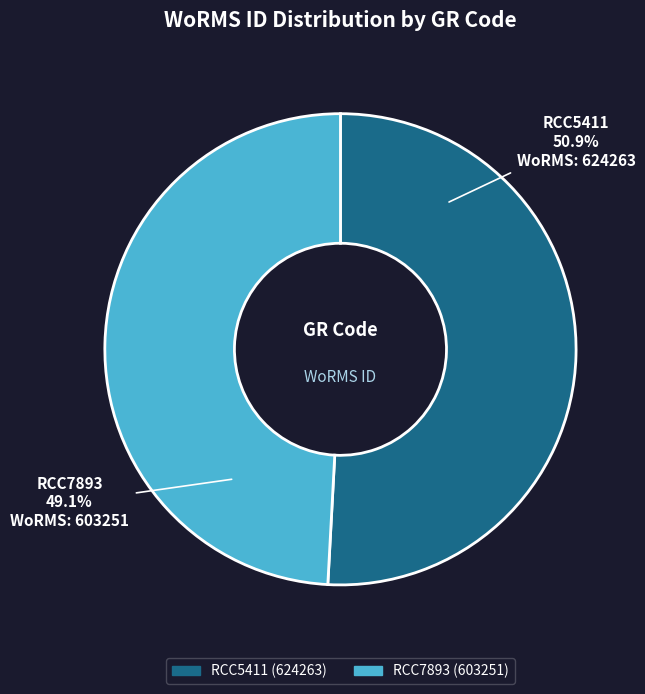

Rank the categories by value from highest to lowest.

RCC5411, RCC7893